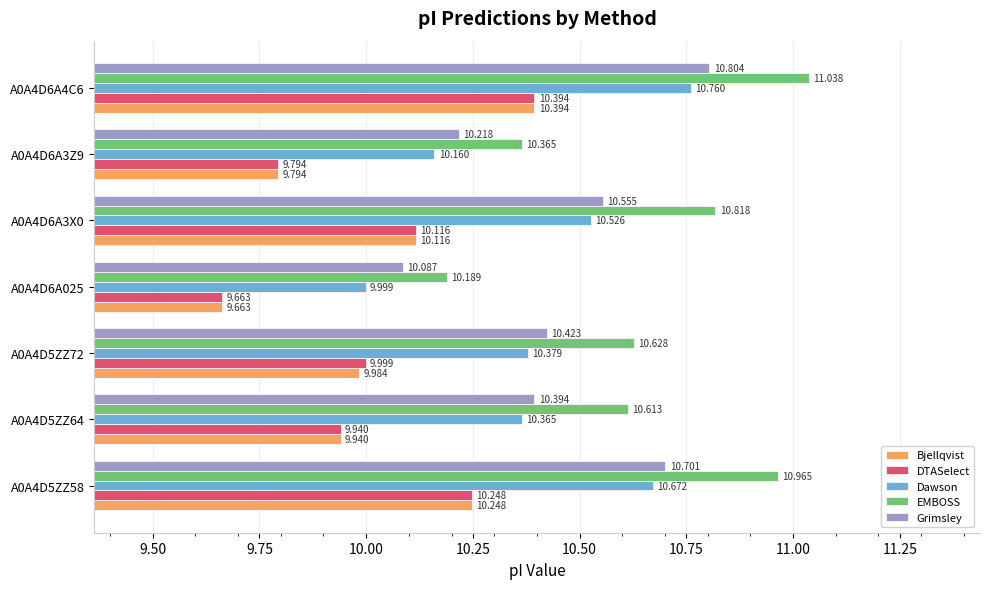

What is the smallest value displayed?

9.7